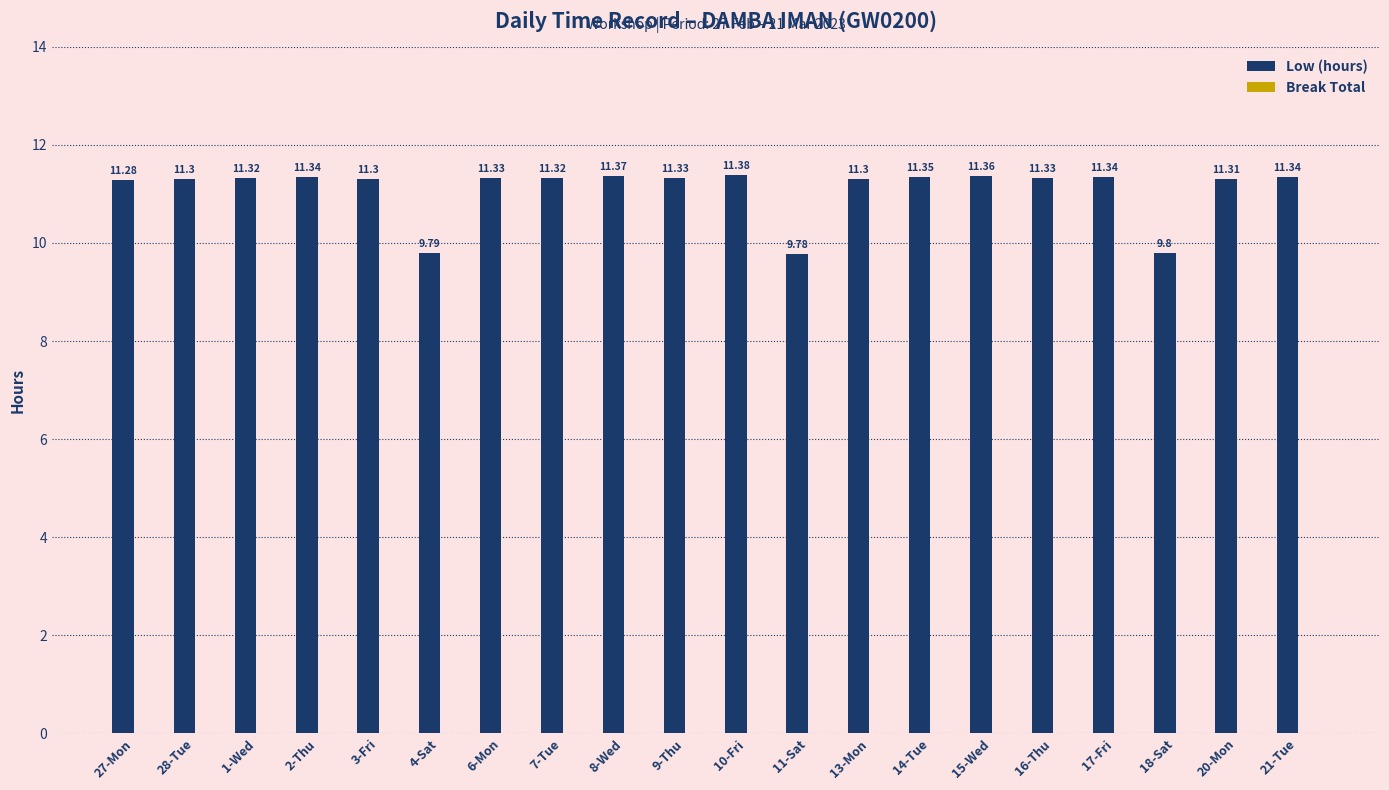

Between 3-Fri and 27-Mon, which is larger?

3-Fri